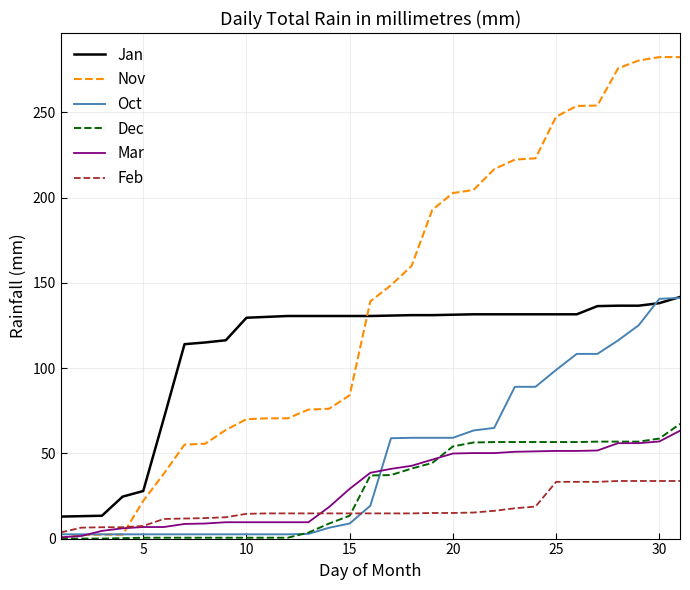

Which series has the largest total across all categories?

Nov